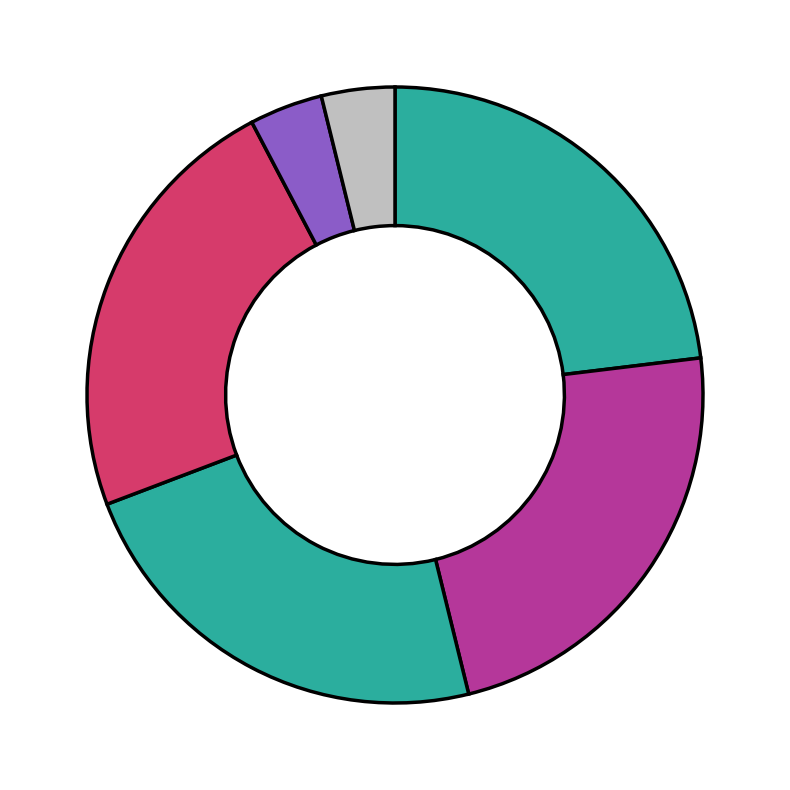

How many slices are in this pie chart?

6